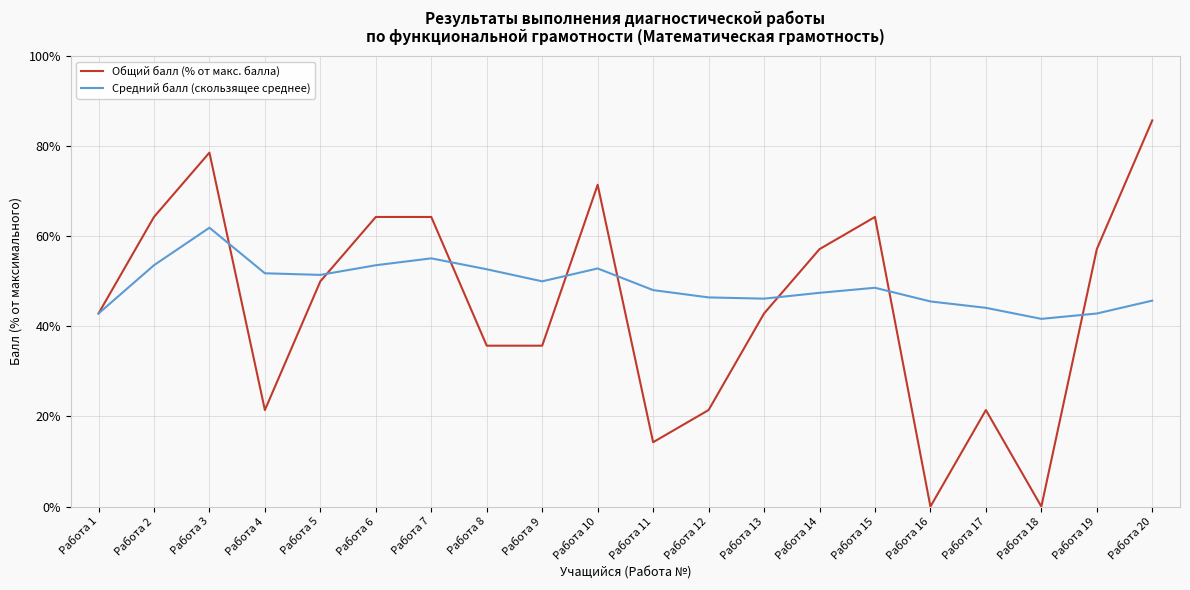

At which category is the sum across all series the highest?

Работа 3